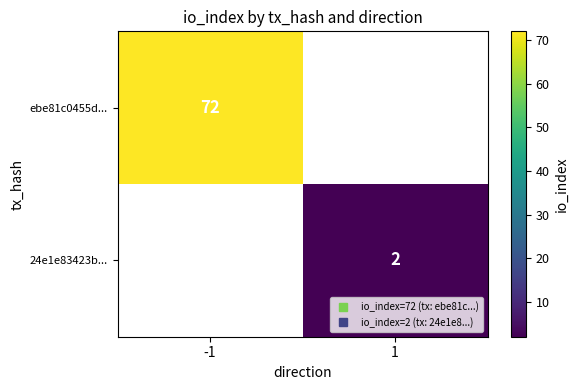

List the labels in order of ebe81c0455d... value, largest first.

-1, 1